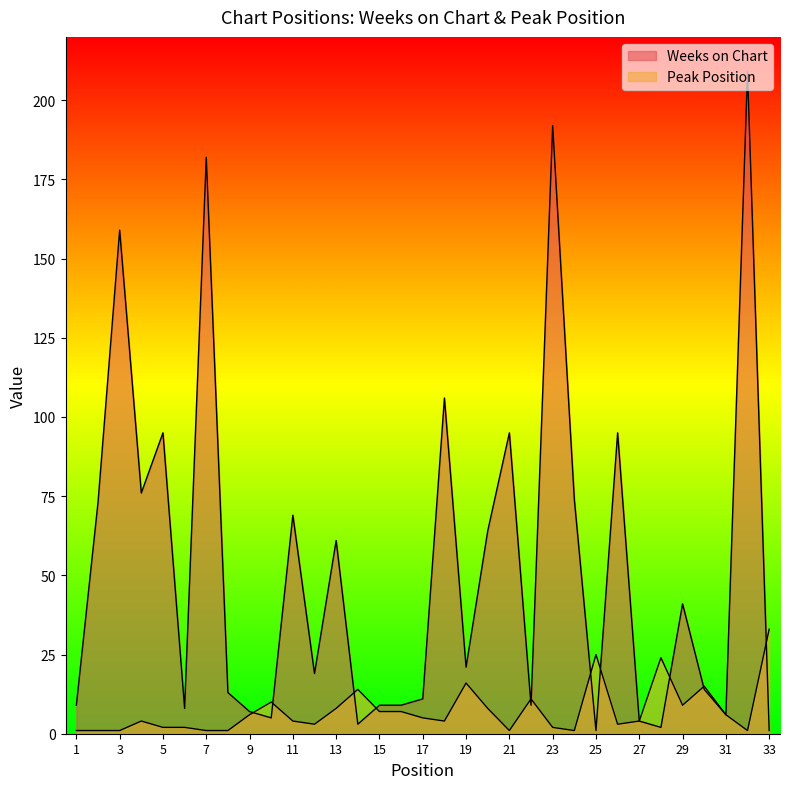

What are all the series names shown in the legend?

Weeks on Chart, Peak Position